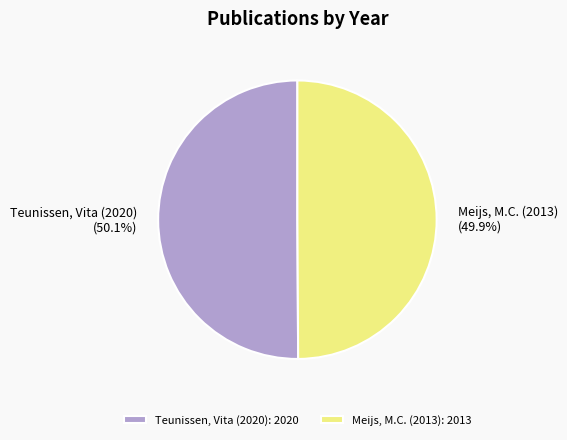

To the nearest percent, what portion does Meijs, M.C. (2013) represent?

50%